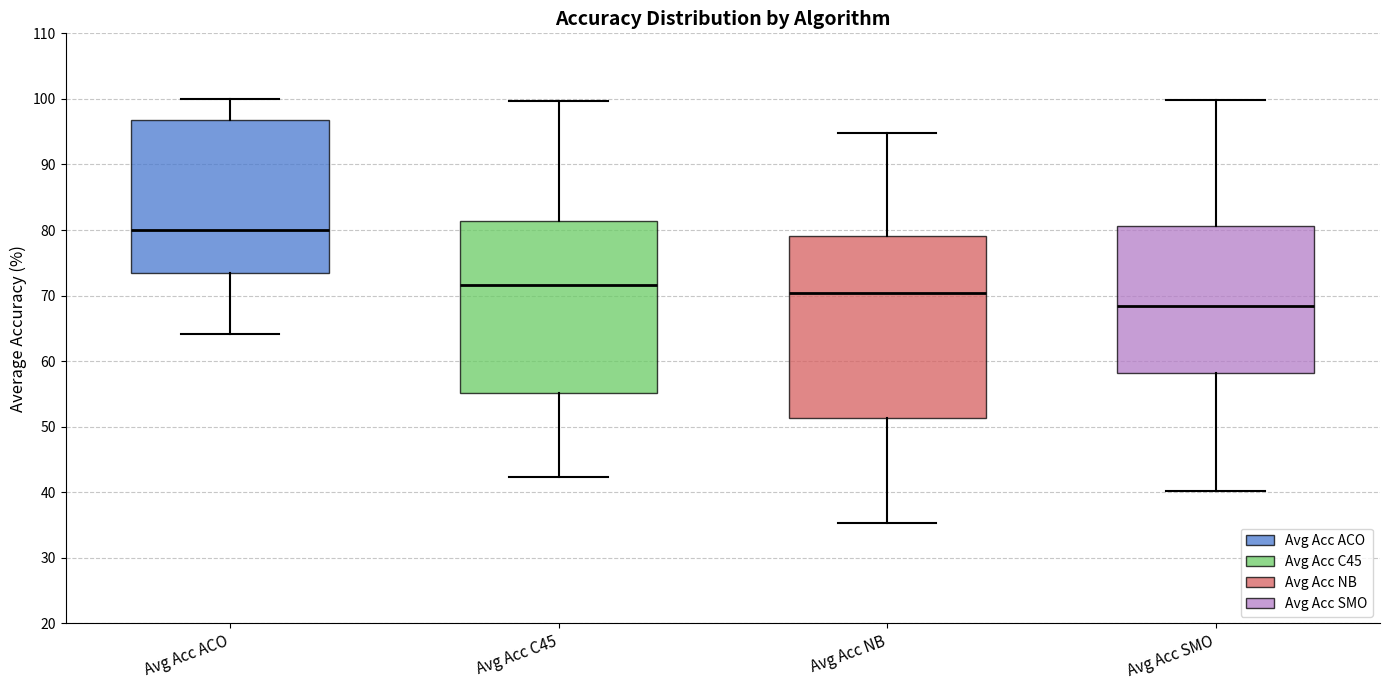

Reading left to right, read every box against the y-axis: the position of its median line, the range the box covers, and the ends of its whiskers. The values are not printed on the chart, so give them approximately, as read against the axis.

Avg Acc ACO: median 80, box 73 to 97, whiskers 64 to 100
Avg Acc C45: median 72, box 55 to 81, whiskers 42 to 100
Avg Acc NB: median 70, box 51 to 79, whiskers 35 to 95
Avg Acc SMO: median 68, box 58 to 81, whiskers 40 to 100